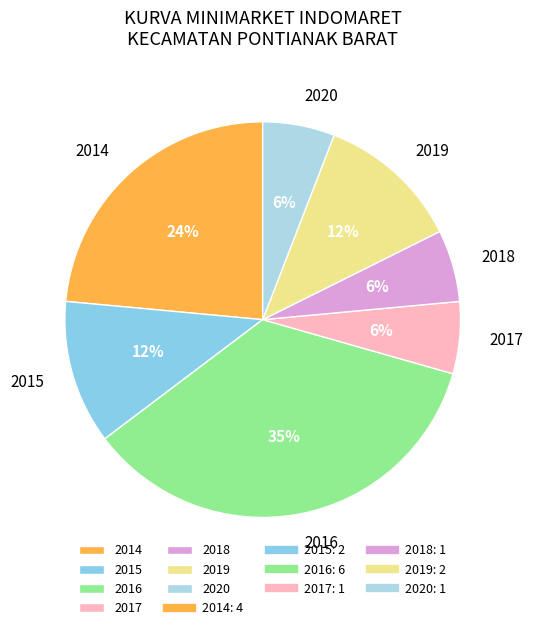

Does any single category account for the majority?

No